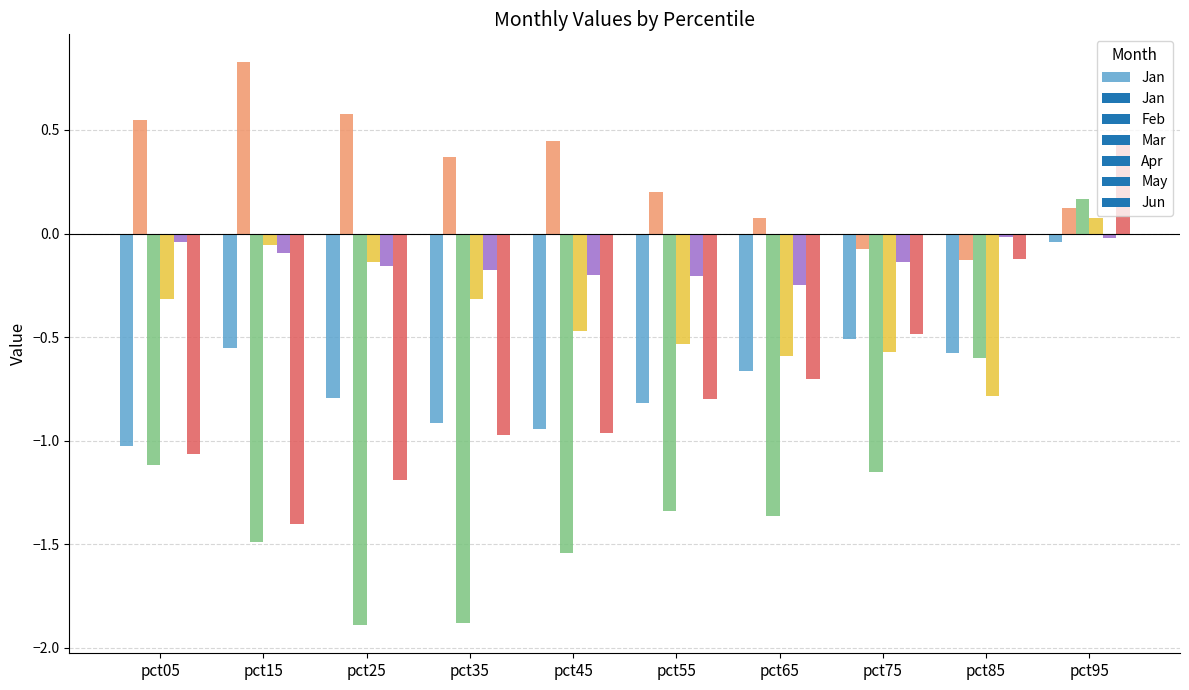

What is the sum of all Jan values?

-6.8